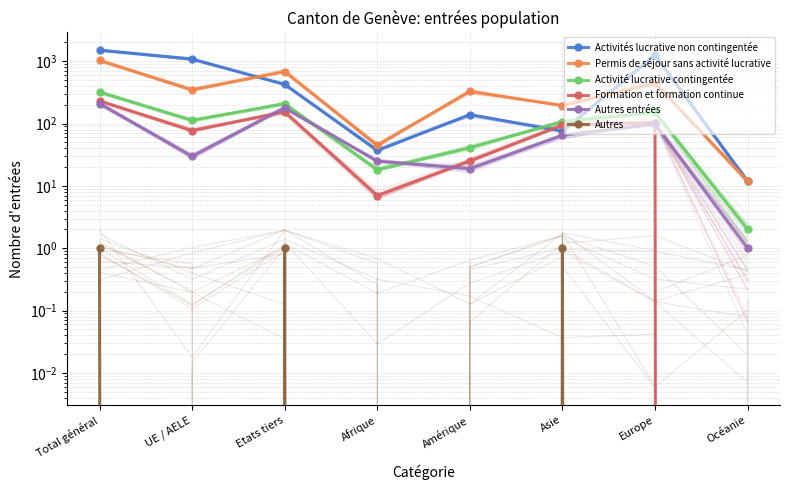

Between UE / AELE and Afrique, which series saw the biggest shift?

Activités lucrative non contingentée